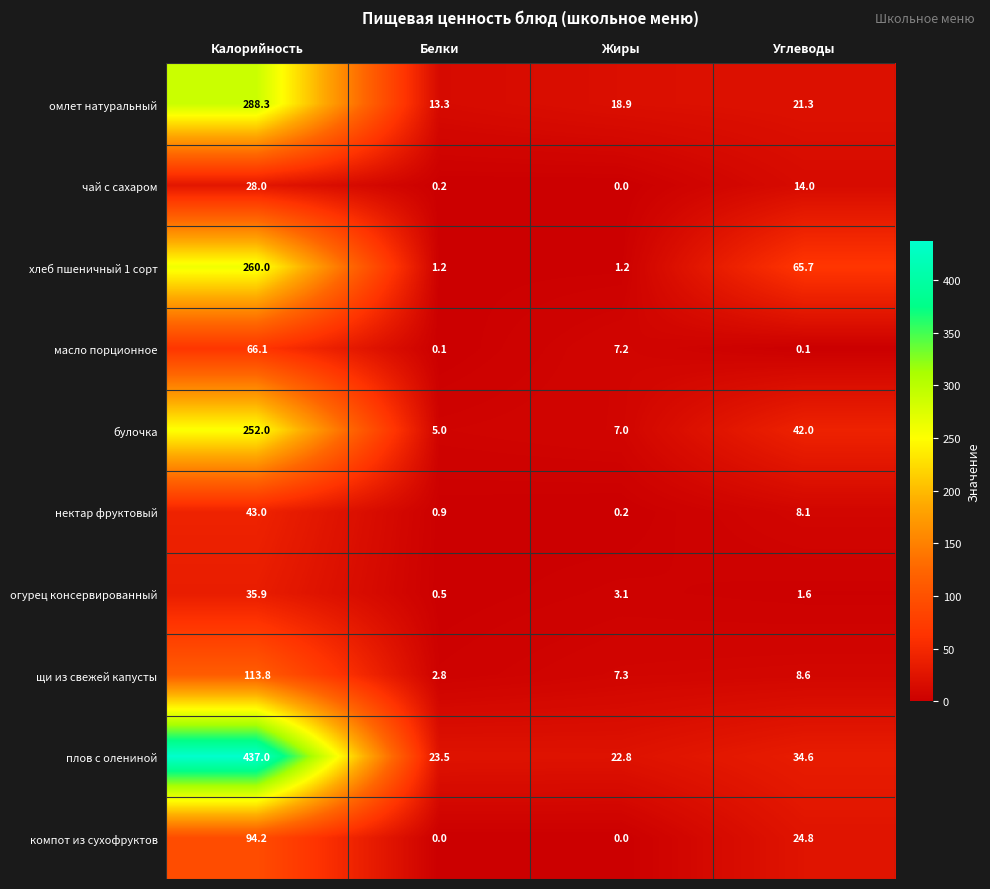

What is the maximum value for хлеб пшеничный 1 сорт?

260.0